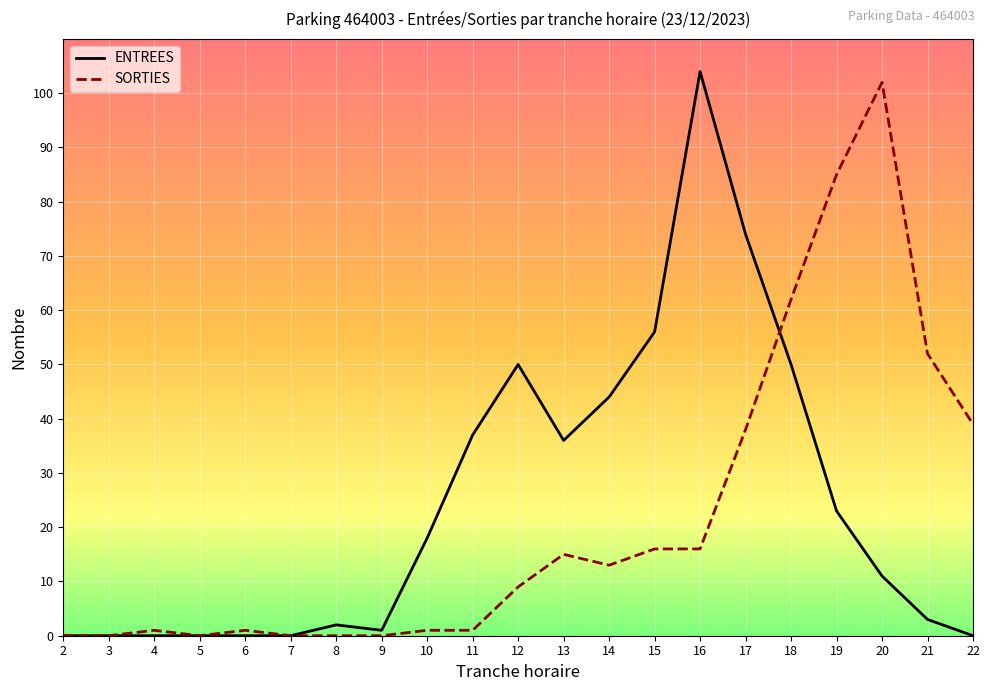

How many lines are shown in the chart?

2